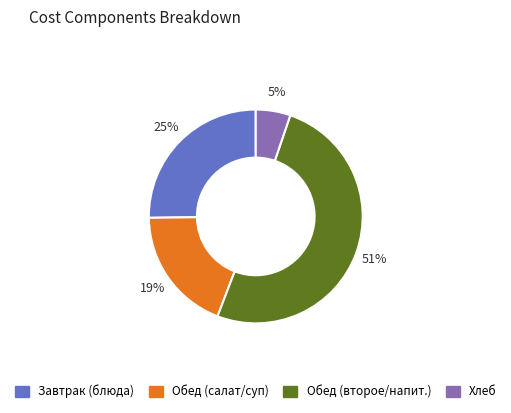

To the nearest percent, what is the average slice percentage?

25%